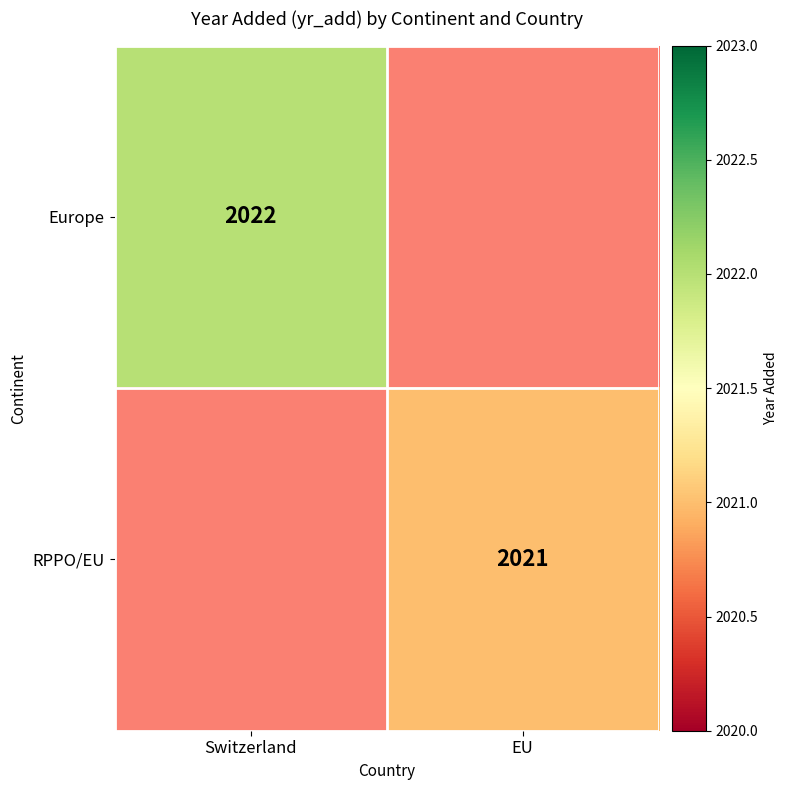

The value of Europe at Switzerland is 981. True or false?

False